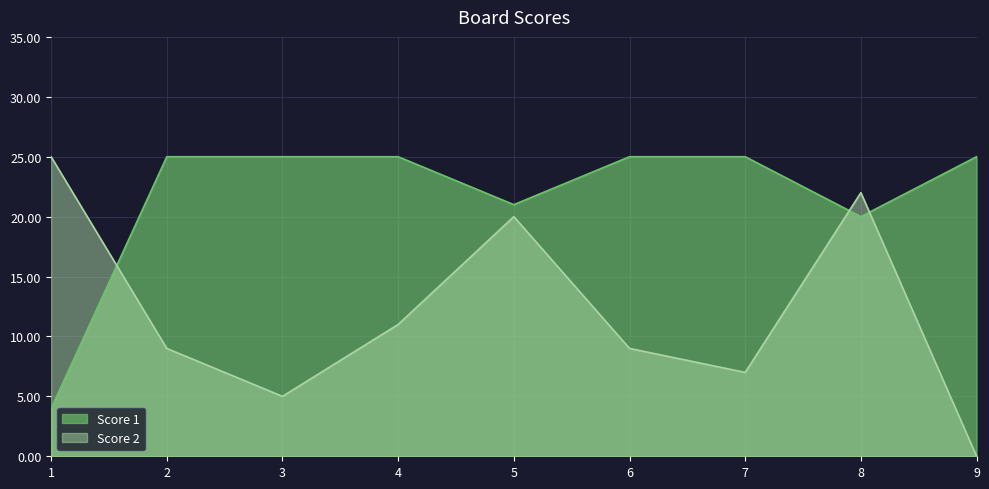

Does the chart display data point markers on the line(s)?

No